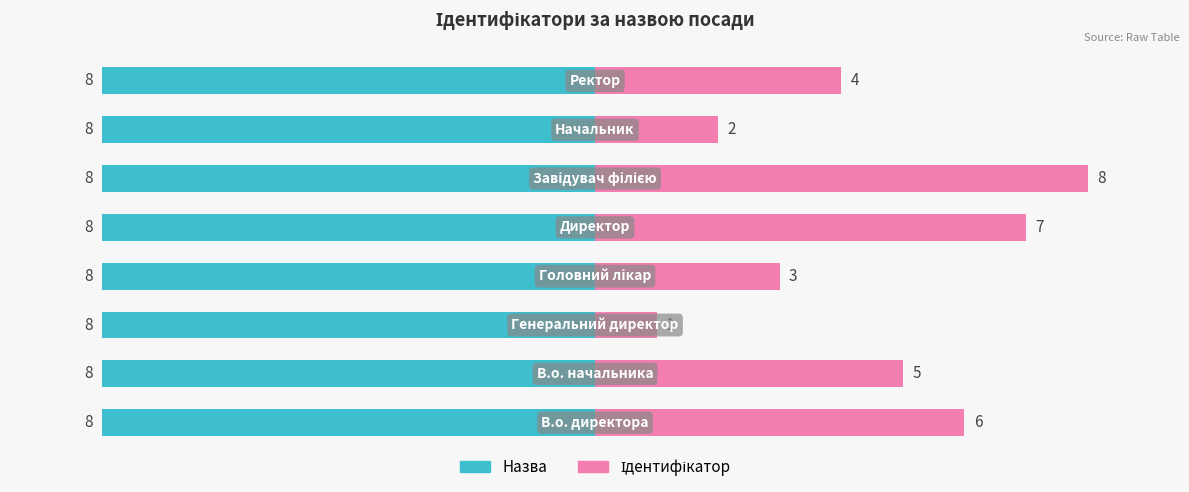

What is the sum of all Ідентифікатор values?

36.0